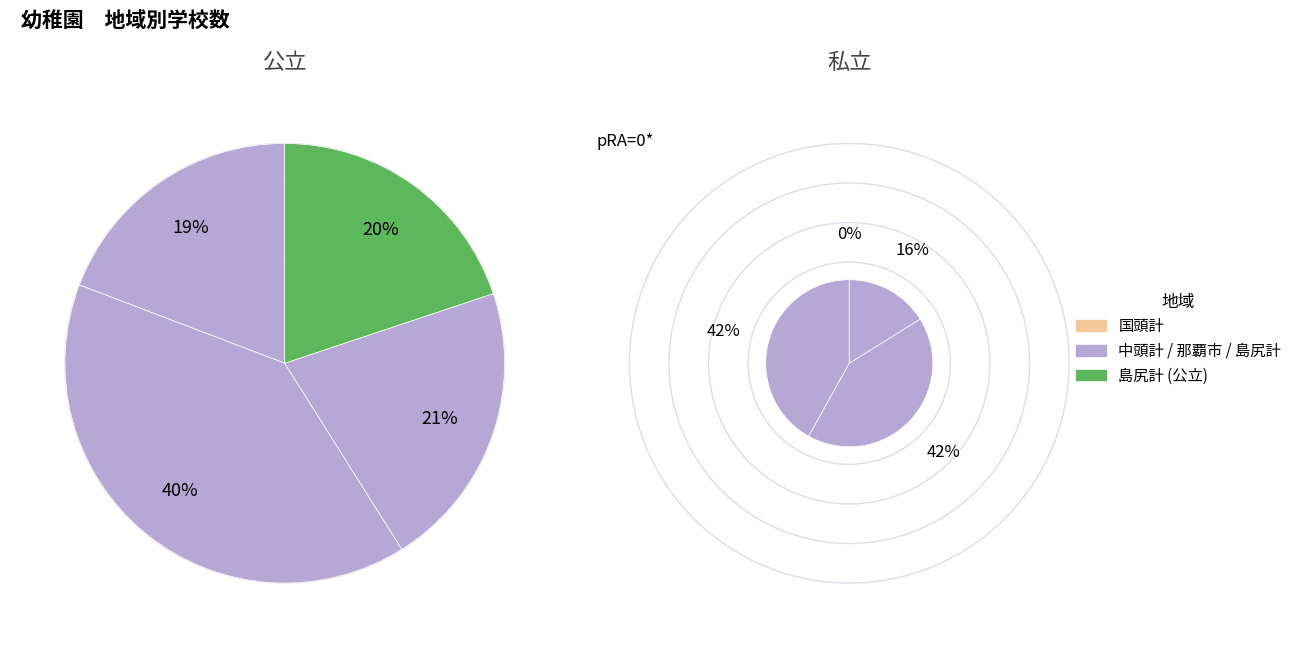

How many segments does this pie chart have?

4